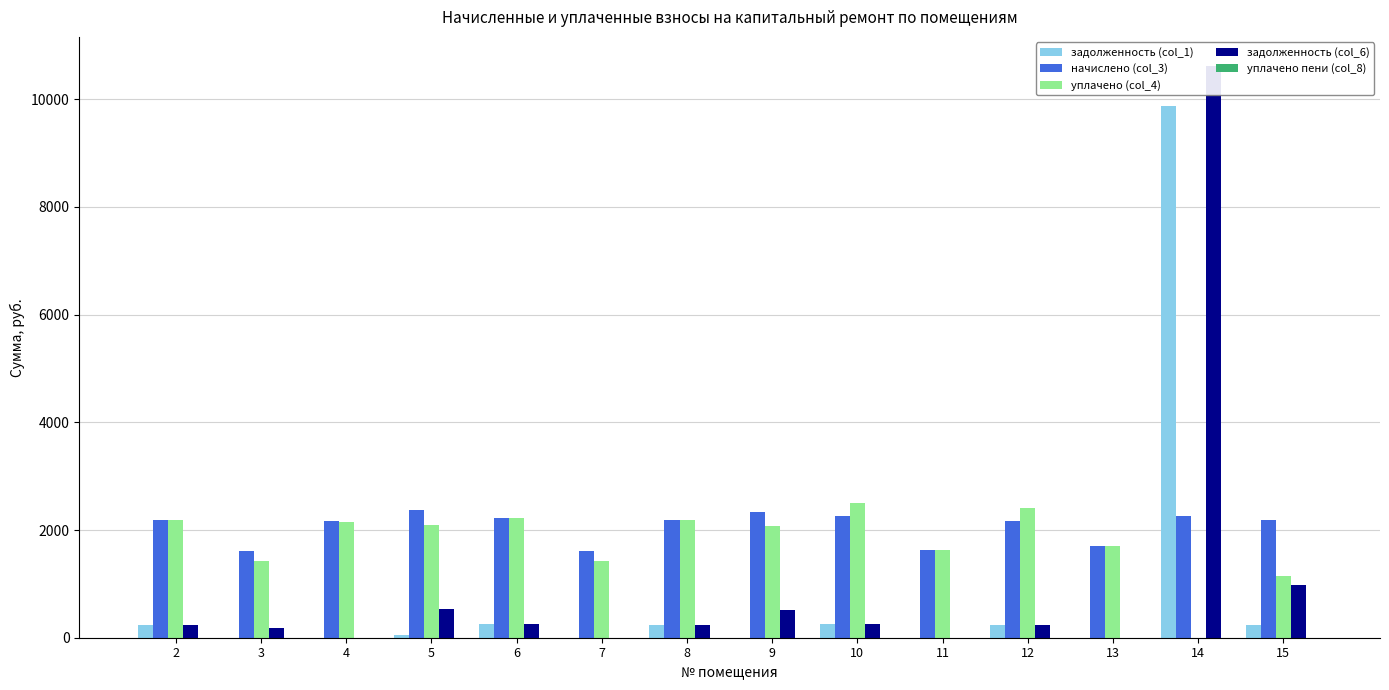

Reading left to right, extract all data points from this chart.

задолженность (col_1): 243.9	0.0	0.0	54.7	248.0	0.0	243.9	0.0	250.4	0.0	241.0	0.0	9872.3	243.4
начислено (col_3): 2195.6	1611.1	2158.7	2369.2	2232.4	1611.1	2190.2	2343.0	2253.4	1621.6	2169.2	1711.2	2263.9	2190.2
уплачено (col_4): 2195.6	1432.1	2158.3	2102.2	2232.4	1432.1	2190.2	2082.6	2501.3	1621.6	2410.2	1711.2	0.0	1147.2
задолженность (col_6): 243.9	179.0	0.0	526.5	248.0	0.0	243.9	520.7	250.4	0.0	241.0	0.0	10627.0	973.4
уплачено пени (col_8): 0.0	0.0	0.0	2.5	0.0	0.0	0.0	1.0	3.4	0.0	0.2	0.0	0.0	0.0